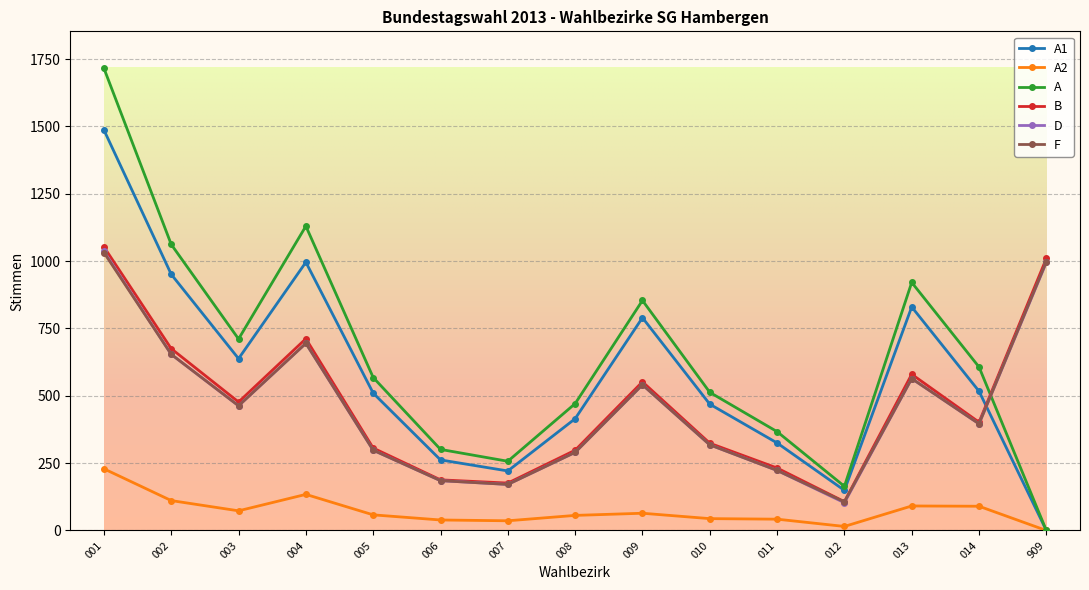

Between 005 and 012, which series saw the biggest shift?

A